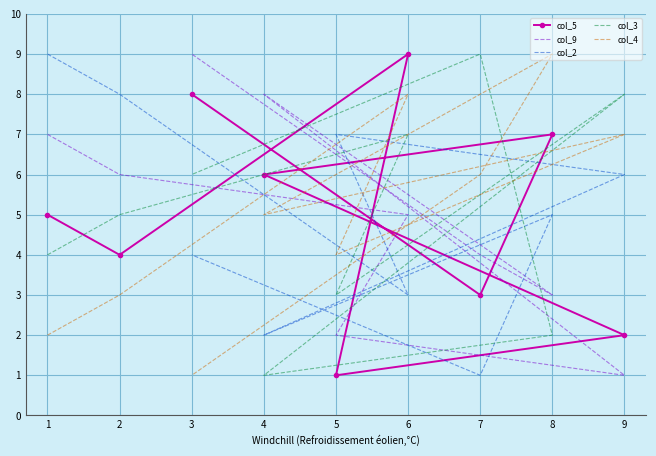

Where is the first local minimum for col_9?

9